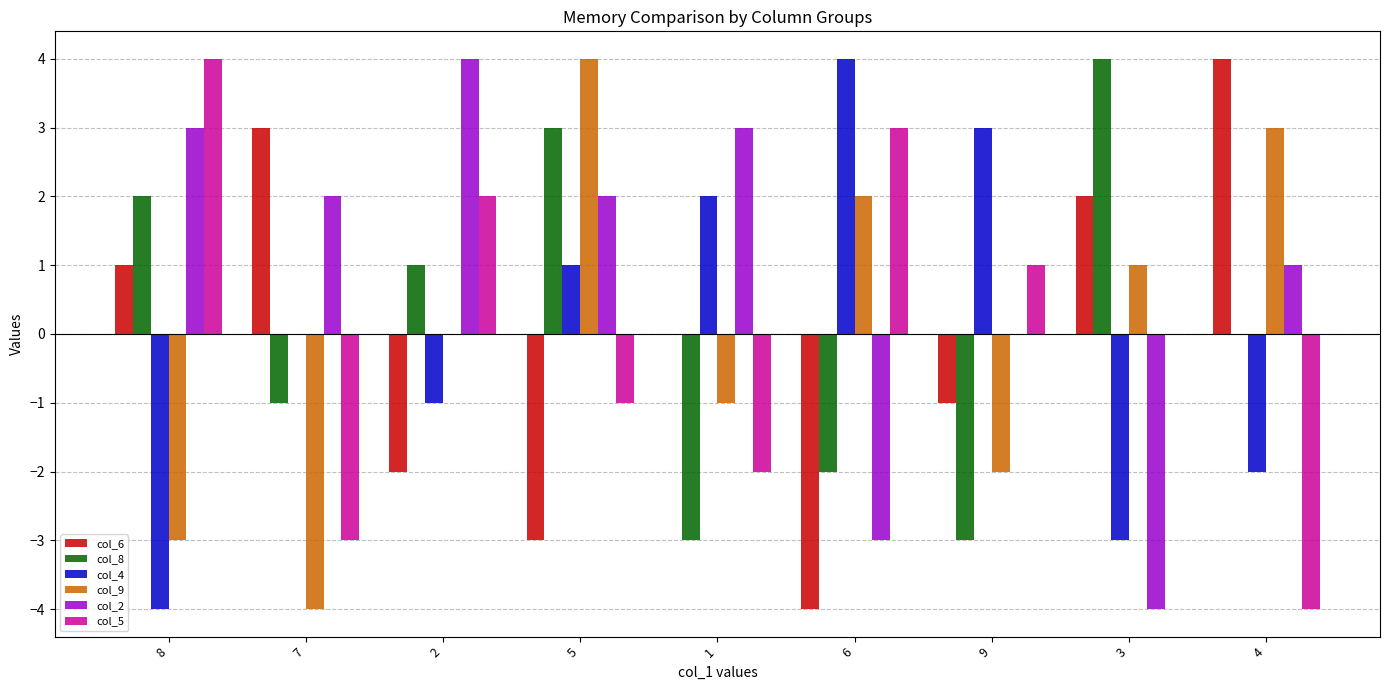

How many distinct data groups are displayed?

6